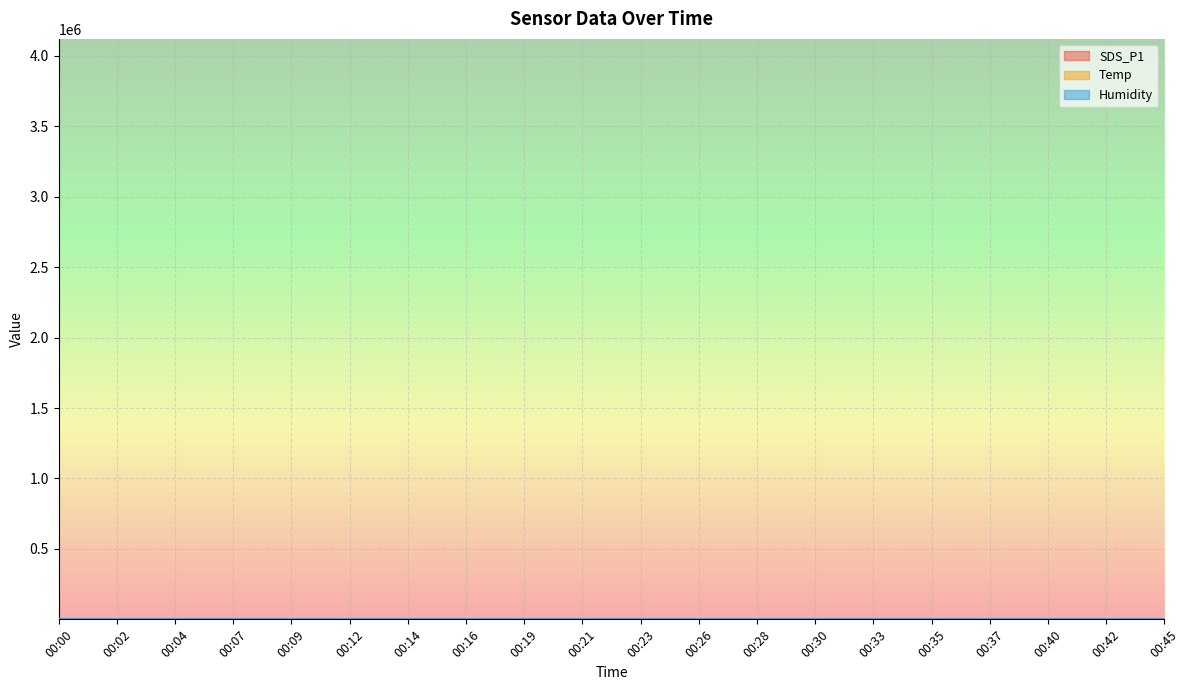

Rank the series by their maximum value, from lowest to highest.

Temp, SDS_P1, Humidity